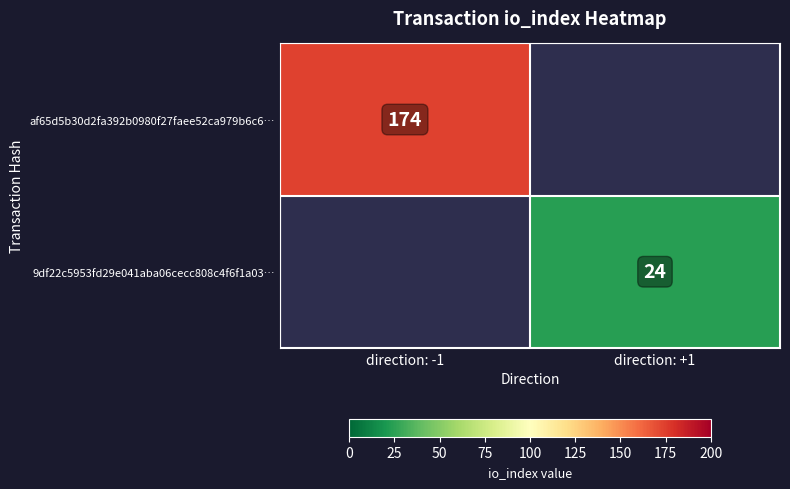

Is the value of af65d5b30d2fa392b0980f27faee52ca979b6c6… at direction: -1 greater than the value of 9df22c5953fd29e041aba06cecc808c4f6f1a03… at direction: +1?

Yes